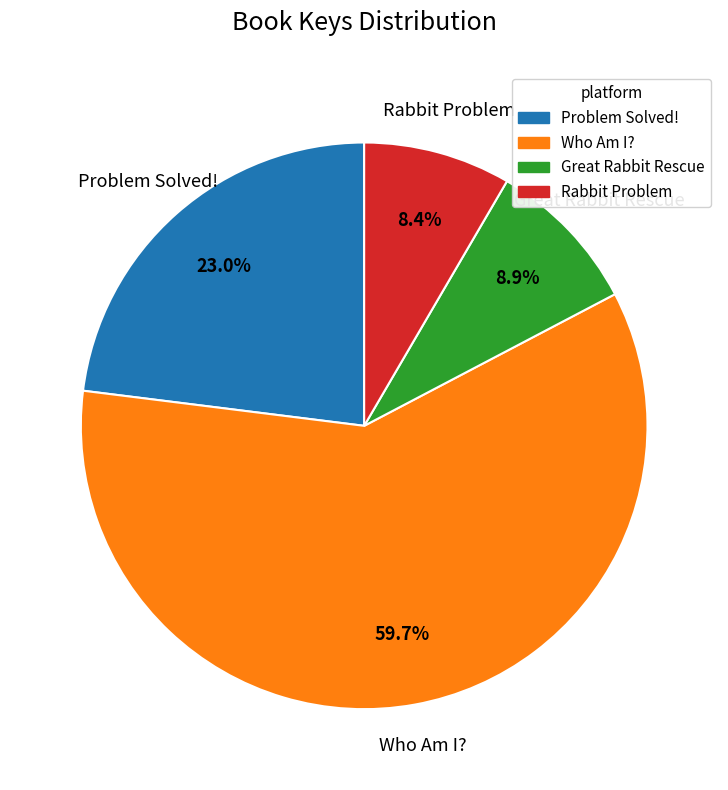

To the nearest percent, what is the difference between the largest and smallest slice percentages?

51%